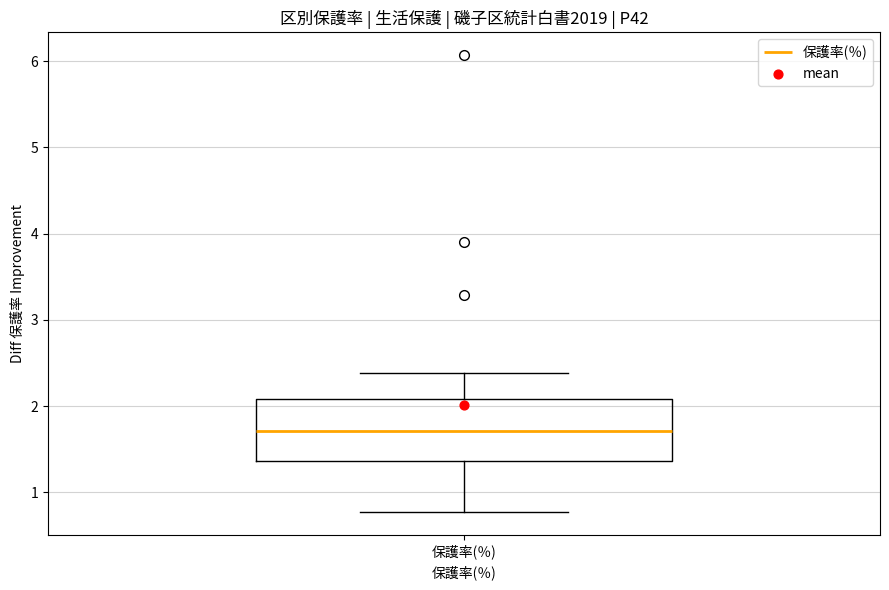

Read this box plot against the y-axis: the position of the median line, the range covered by the box, and the ends of both whiskers. The values are not printed on the chart, so give them approximately, as read against the axis.

median 1.7, box 1.4 to 2.1, whiskers 0.8 to 2.4